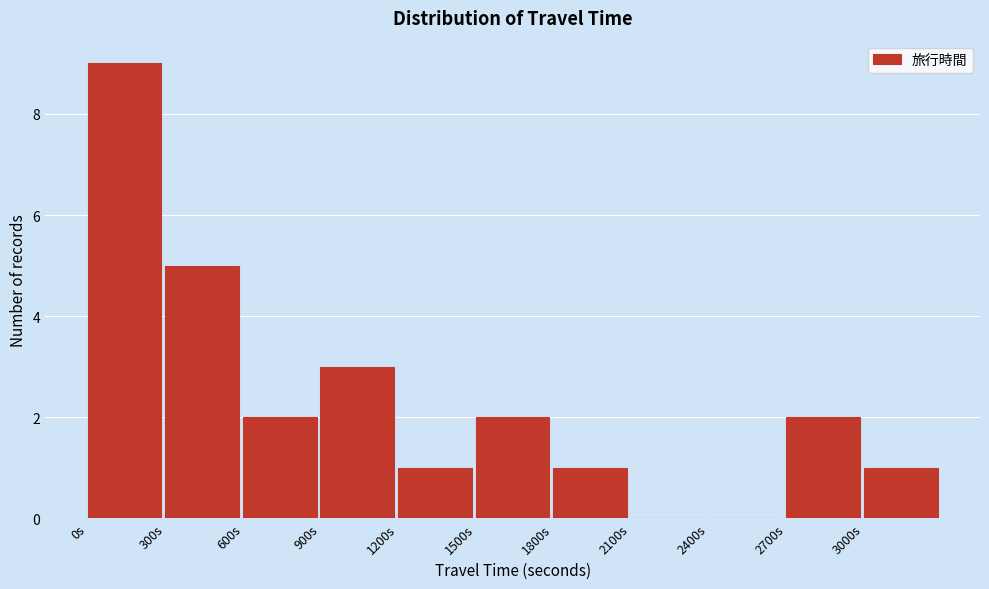

Reading left to right, transcribe this chart: for each bar, give the range it covers on the x-axis and its height. The values are not printed on the chart, so give them approximately, as read against the axis.

0 to 300: 9
300 to 600: 5
600 to 900: 2
900 to 1200: 3
1200 to 1500: 1
1500 to 1800: 2
1800 to 2100: 1
2100 to 2400: 0
2400 to 2700: 0
2700 to 3000: 2
3000 to 3300: 1